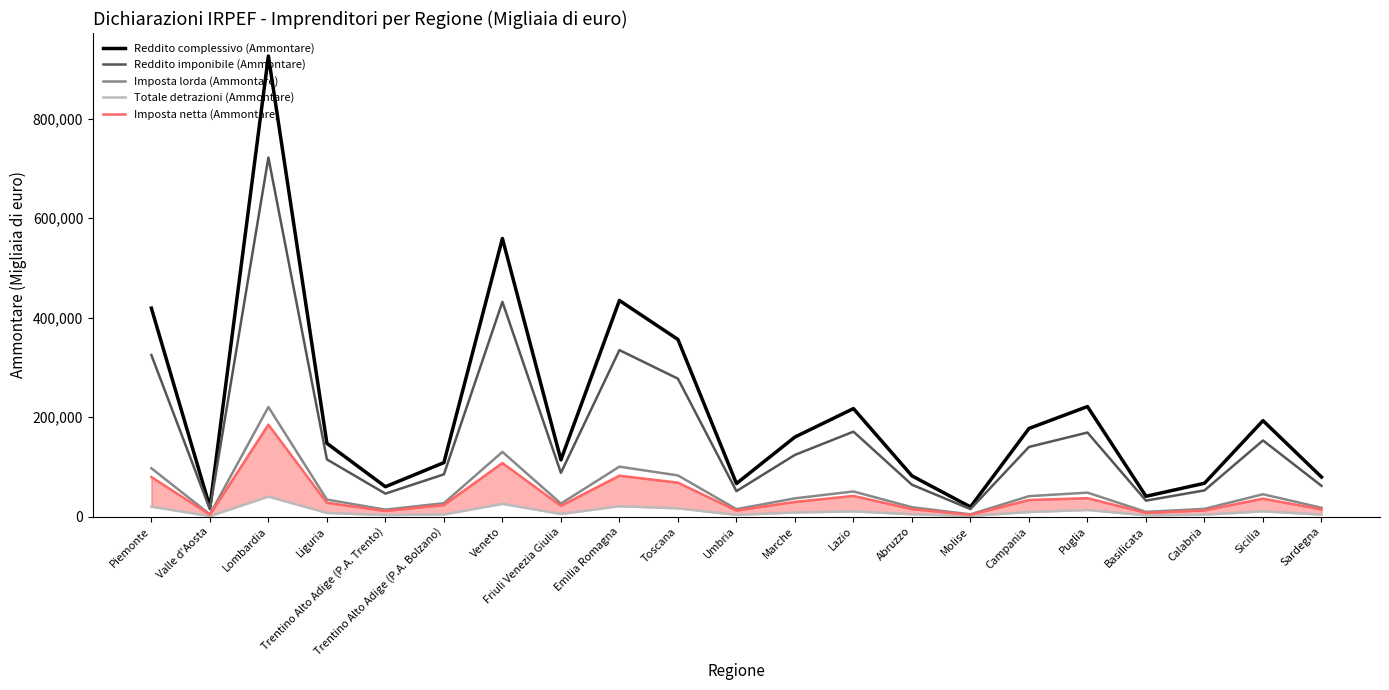

What is the maximum value shown in the chart?

925685